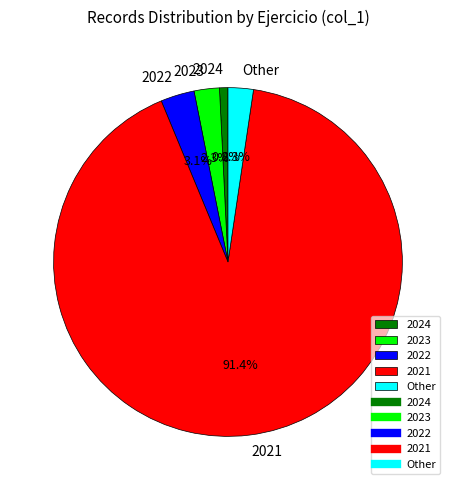

What portion of the pie excludes Other?

97.7%